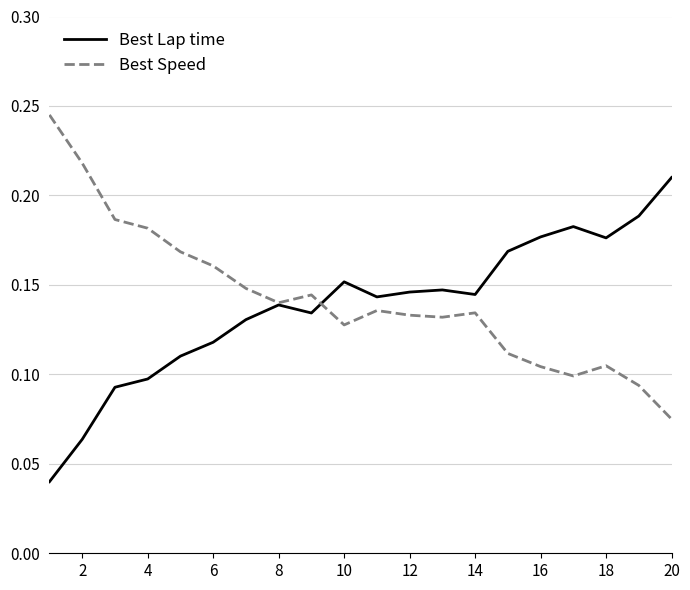

List the series in order of their peak value, lowest first.

Best Lap time, Best Speed